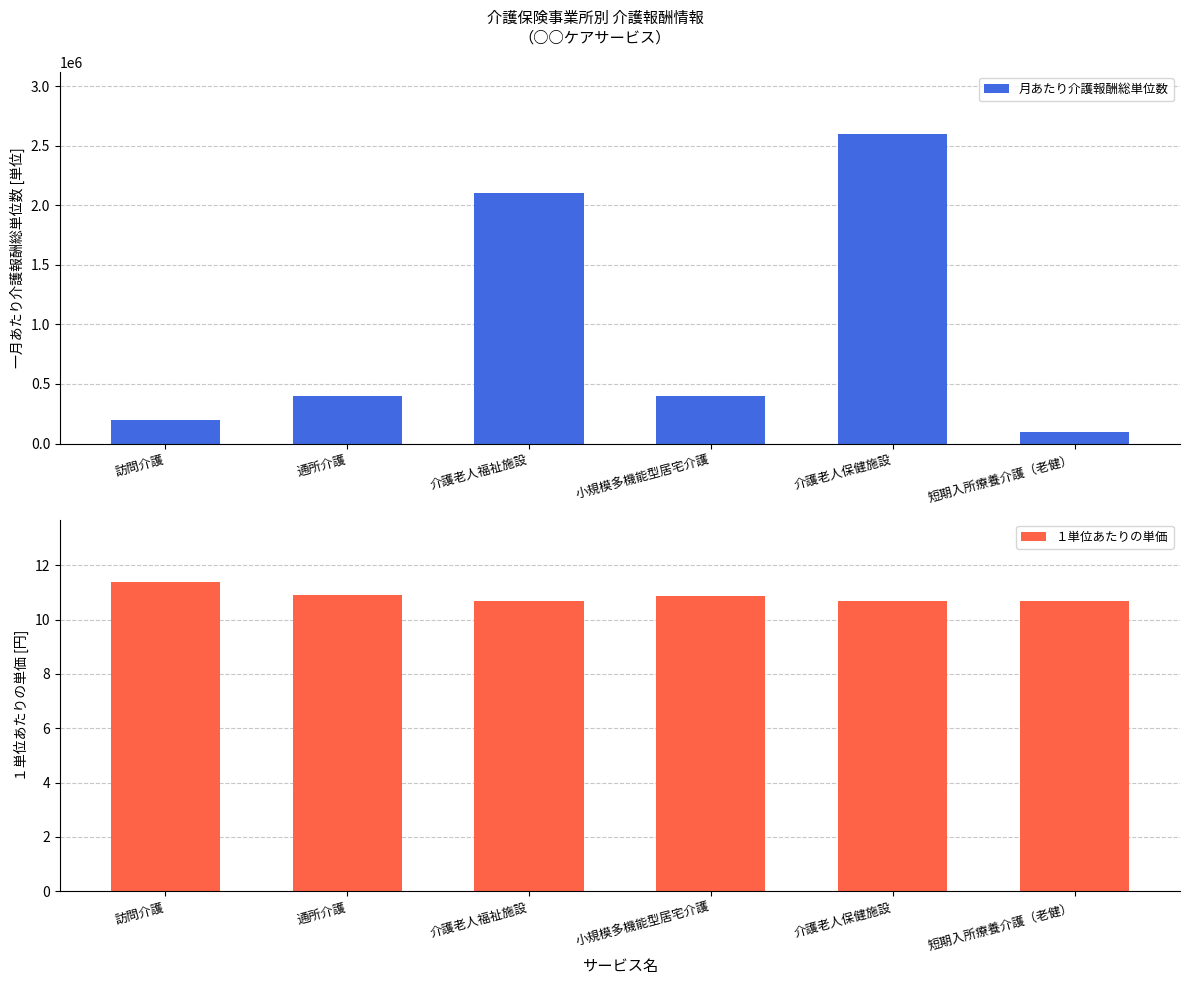

Reading right to left, extract all data points from this chart.

月あたり介護報酬総単位数: 短期入所療養介護（老健）=100000.0	介護老人保健施設=2600000.0	小規模多機能型居宅介護=400000.0	介護老人福祉施設=2100000.0	通所介護=400000.0	訪問介護=200000.0
１単位あたりの単価: 短期入所療養介護（老健）=10.7	介護老人保健施設=10.7	小規模多機能型居宅介護=10.9	介護老人福祉施設=10.7	通所介護=10.9	訪問介護=11.4